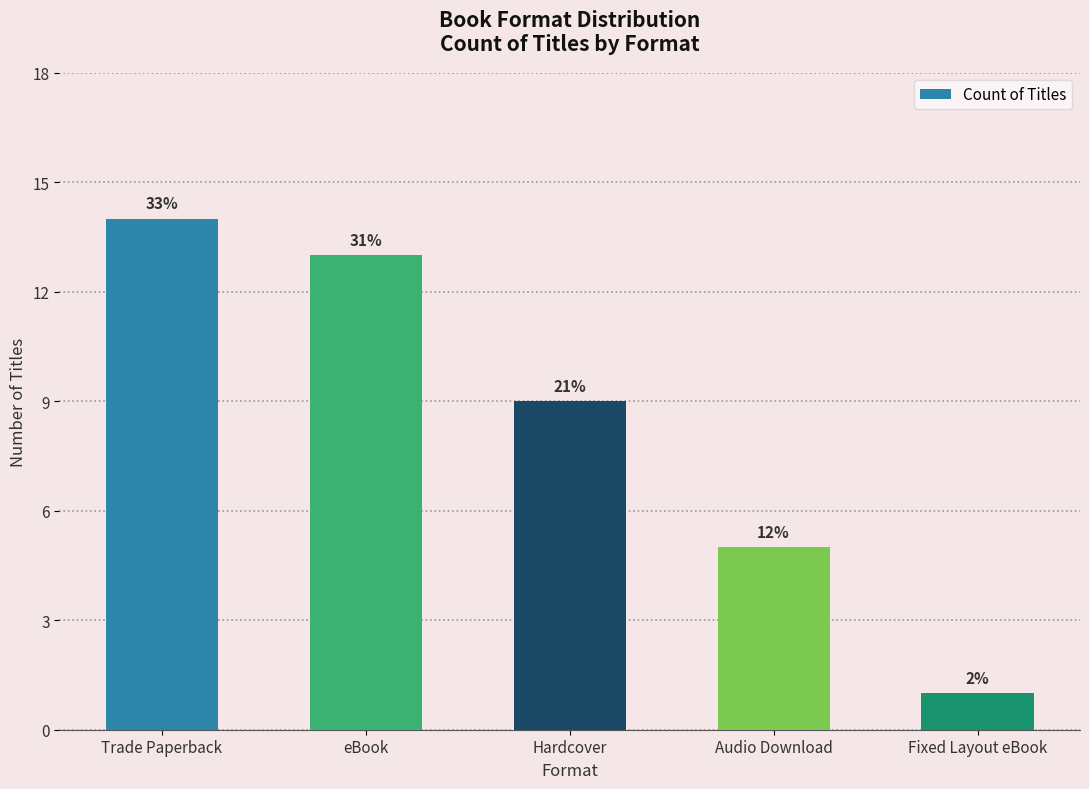

How many bars are there in total?

5